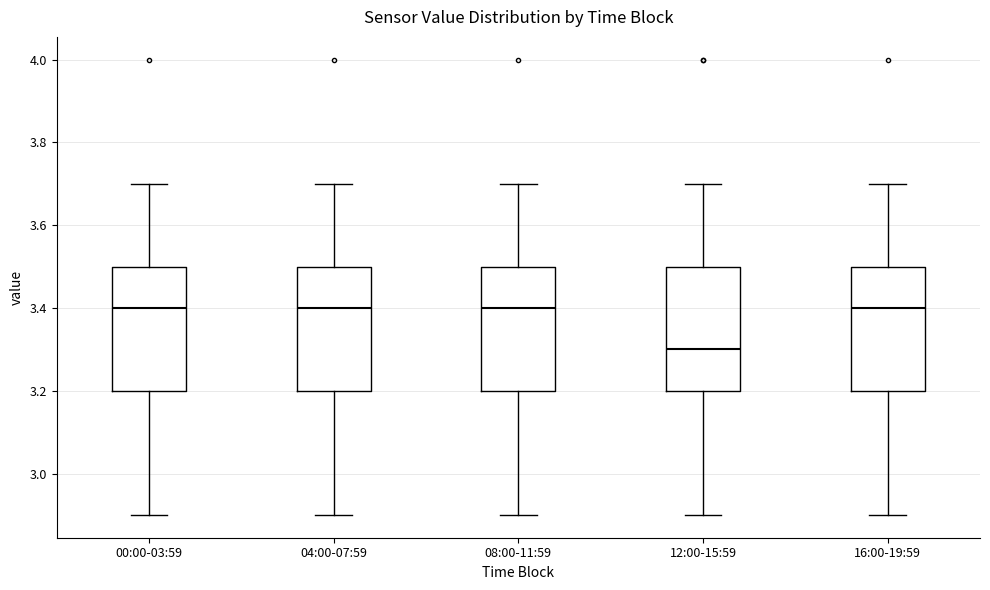

Where does the median line of the box for 12:00-15:59 sit on the y-axis? The values are not printed on the chart, so give them approximately, as read against the axis.

3.3